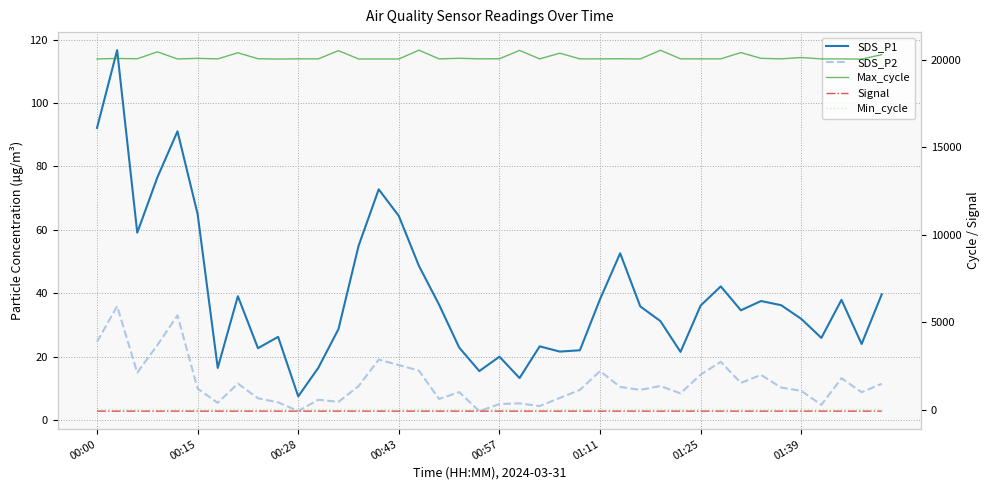

At which category is the sum across all series the highest?

16